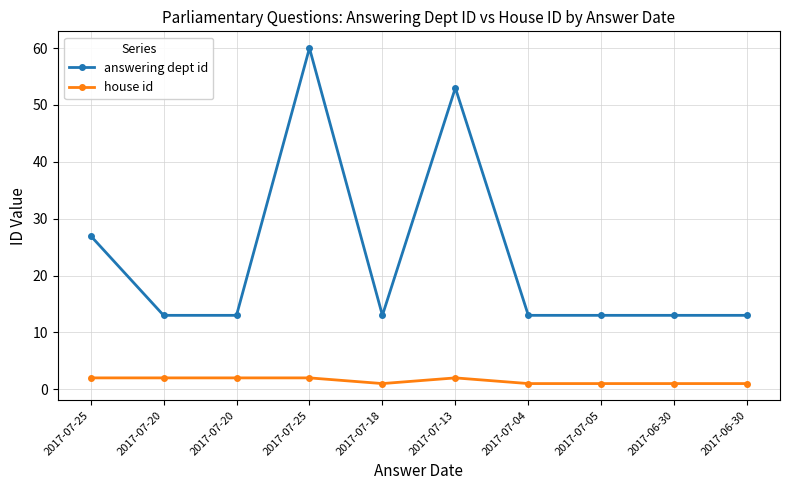

What is the smallest value displayed?

1